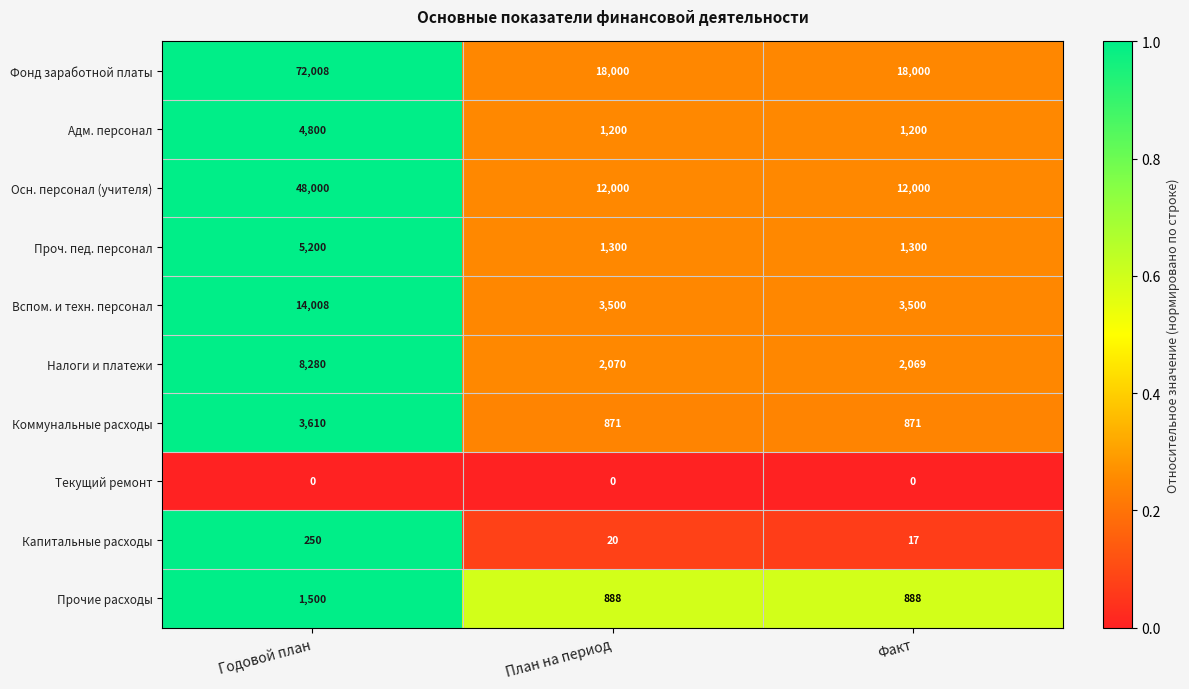

Reading left to right, what are all the values shown in this chart?

Фонд заработной платы: Годовой план=72008	План на период=18000	Факт=18000
Адм. персонал: Годовой план=4800	План на период=1200	Факт=1200
Осн. персонал (учителя): Годовой план=48000	План на период=12000	Факт=12000
Проч. пед. персонал: Годовой план=5200	План на период=1300	Факт=1300
Вспом. и техн. персонал: Годовой план=14008	План на период=3500	Факт=3500
Налоги и платежи: Годовой план=8280	План на период=2070	Факт=2069
Коммунальные расходы: Годовой план=3610	План на период=871	Факт=871
Текущий ремонт: Годовой план=0	План на период=0	Факт=0
Капитальные расходы: Годовой план=250	План на период=20	Факт=17
Прочие расходы: Годовой план=1500	План на период=888	Факт=888